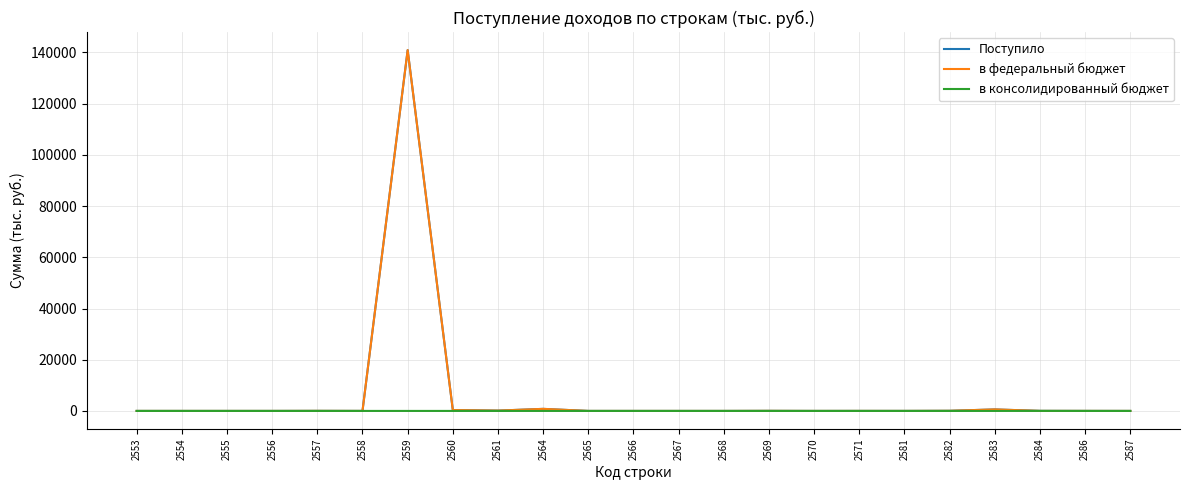

The value of в федеральный бюджет at 2554 is 50596. True or false?

False